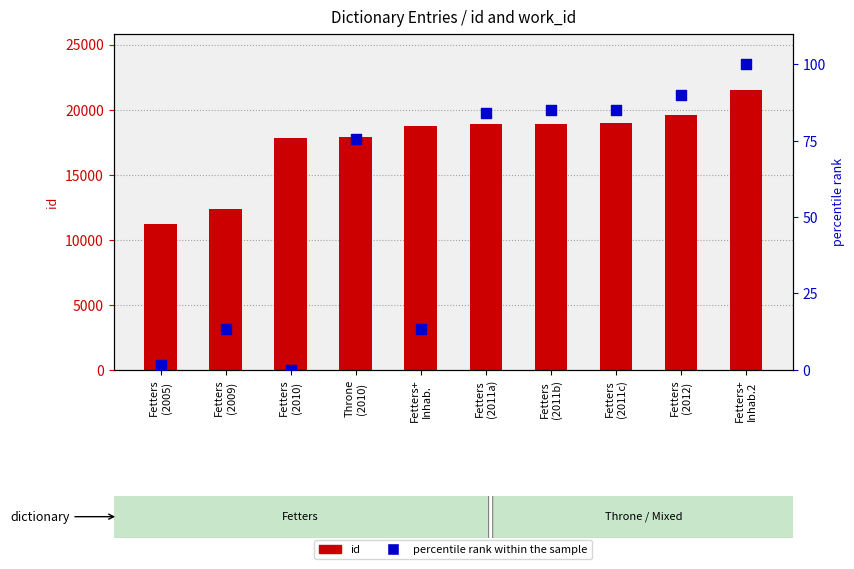

Is the value of id at Fetters
(2011b) greater than the value of percentile rank within the sample at Fetters
(2011a)?

Yes